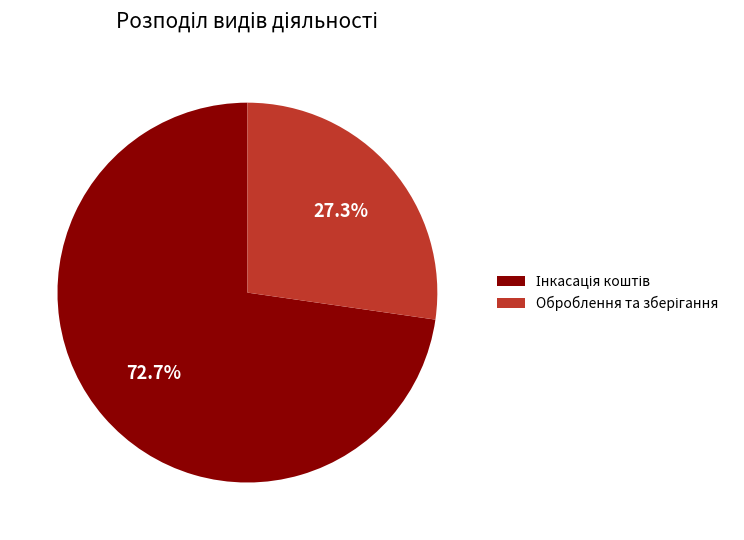

Is there any slice that represents more than half of the pie?

Yes